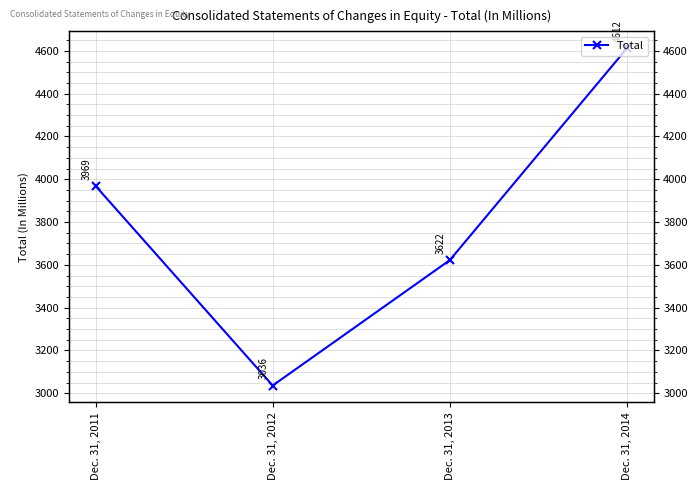

Count the values in the range 3622 to 4612.

3